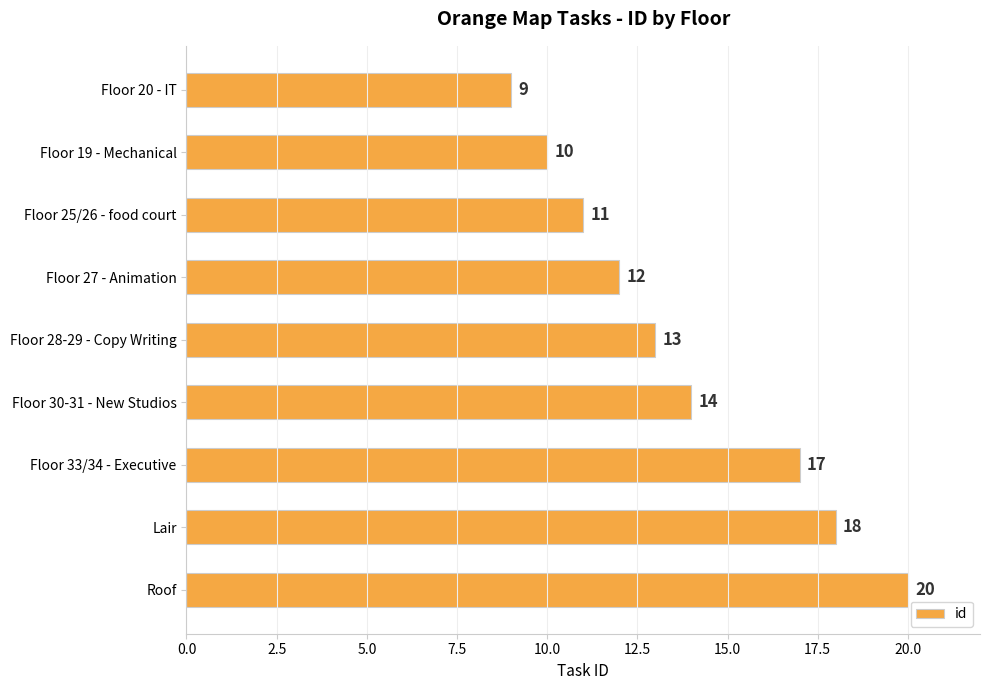

What is the difference between the maximum and minimum values?

11